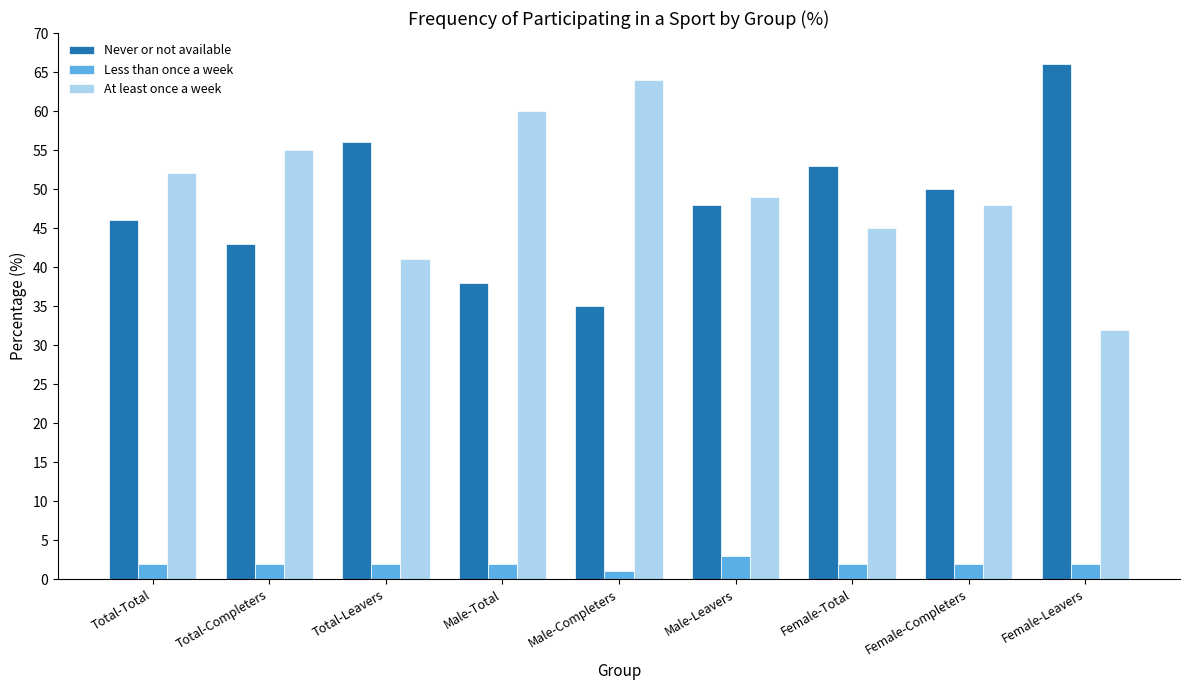

What is the minimum value shown in the chart?

1